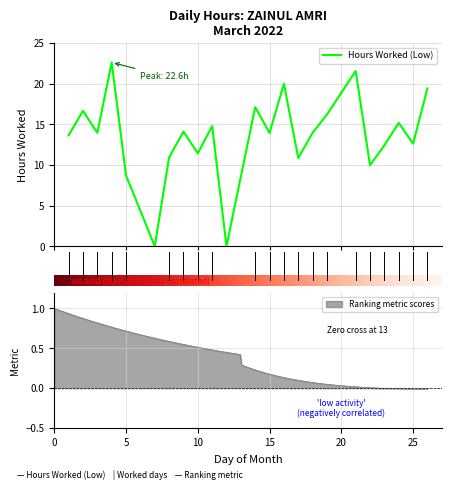

Reading left to right, transcribe all the data shown in this chart.

13.6	16.7	13.9	22.6	8.7	0.0	10.9	14.1	11.4	14.8	0.0	17.1	13.9	20.0	10.8	14.0	16.2	21.6	10.0	12.4	15.2	12.6	19.4